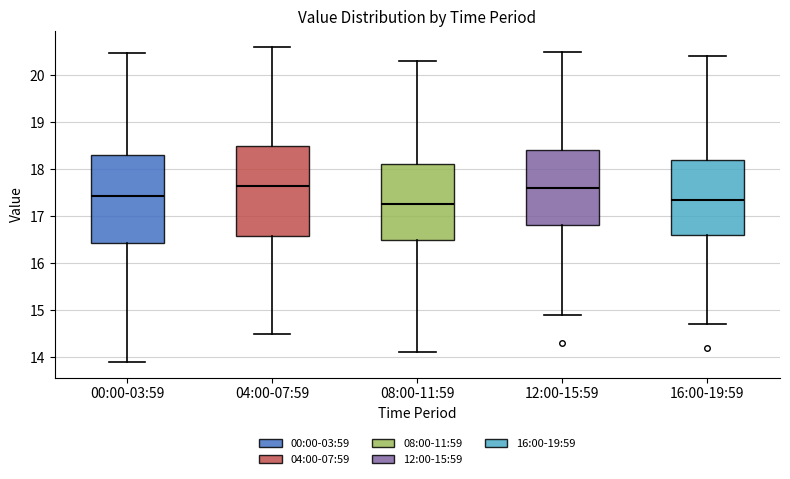

Reading left to right, transcribe this box plot: for each box, give where its median line is, the range the box spans, and where its two whiskers end, as read against the y-axis. The values are not printed on the chart, so give them approximately, as read against the axis.

00:00-03:59: median 17.4, box 16.4 to 18.3, whiskers 13.9 to 20.5
04:00-07:59: median 17.7, box 16.6 to 18.5, whiskers 14.5 to 20.6
08:00-11:59: median 17.3, box 16.5 to 18.1, whiskers 14.1 to 20.3
12:00-15:59: median 17.6, box 16.8 to 18.4, whiskers 14.9 to 20.5
16:00-19:59: median 17.4, box 16.6 to 18.2, whiskers 14.7 to 20.4